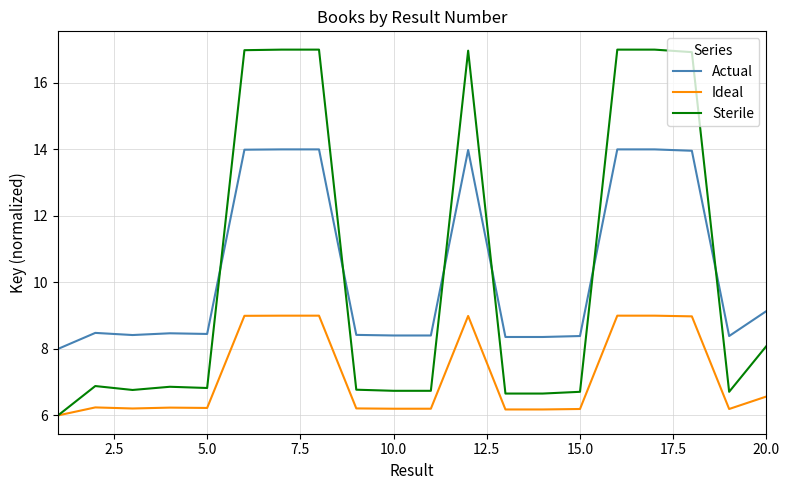

How many categories are shown in the chart?

20